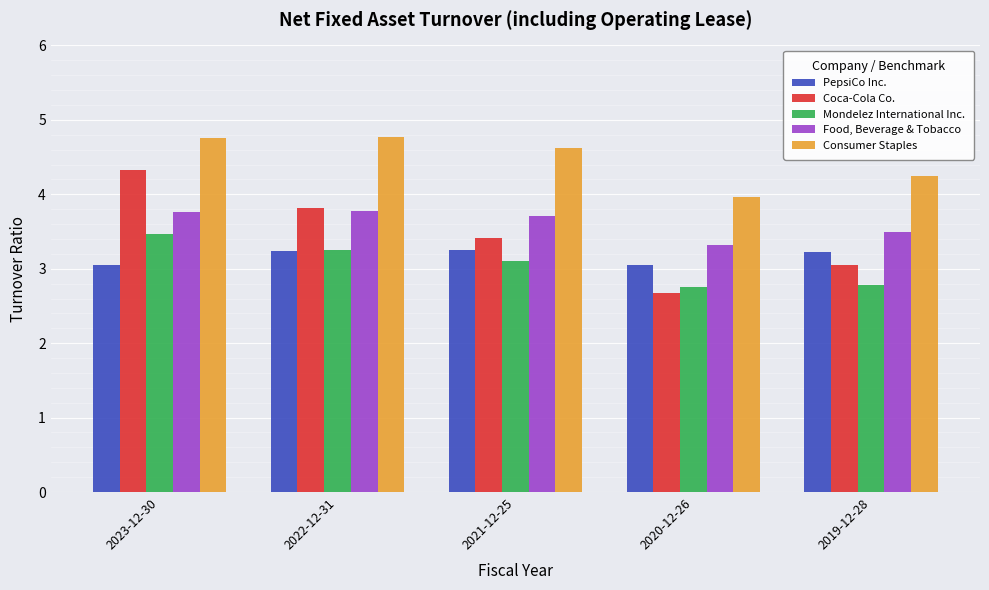

What are all the series names shown in the legend?

PepsiCo Inc., Coca-Cola Co., Mondelez International Inc., Food, Beverage & Tobacco, Consumer Staples